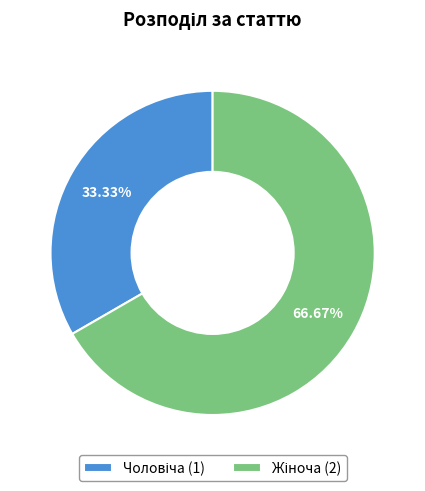

How many segments does this pie chart have?

2